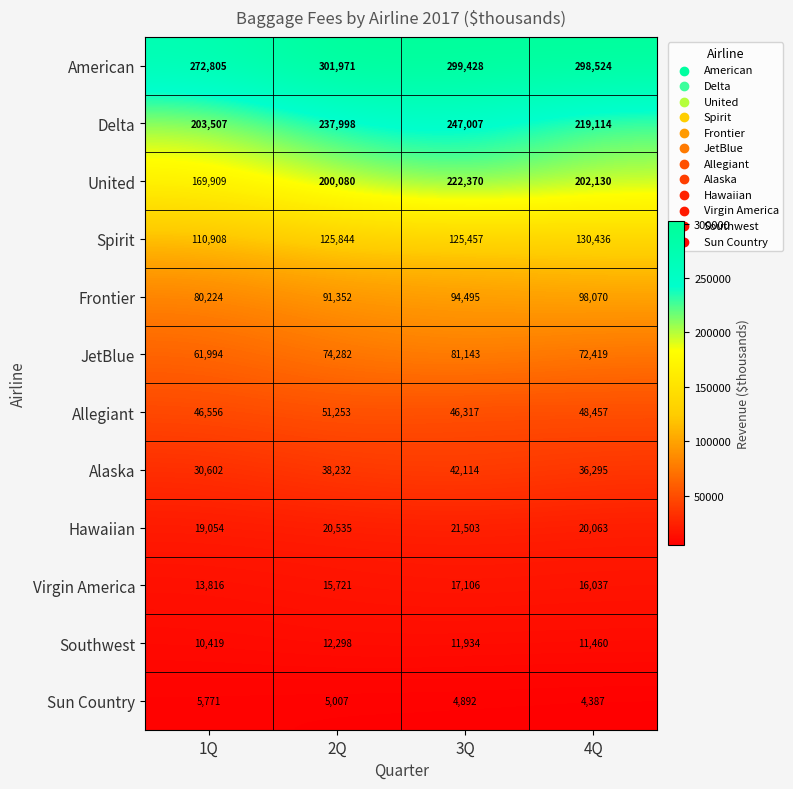

True or false: American has a value of 298524 at 4Q.

True